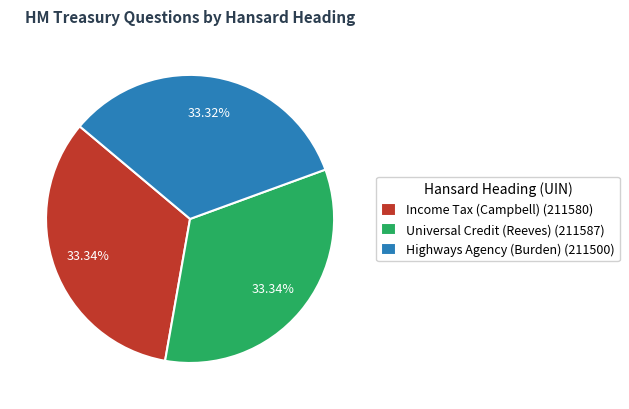

Is there any slice that represents more than half of the pie?

No